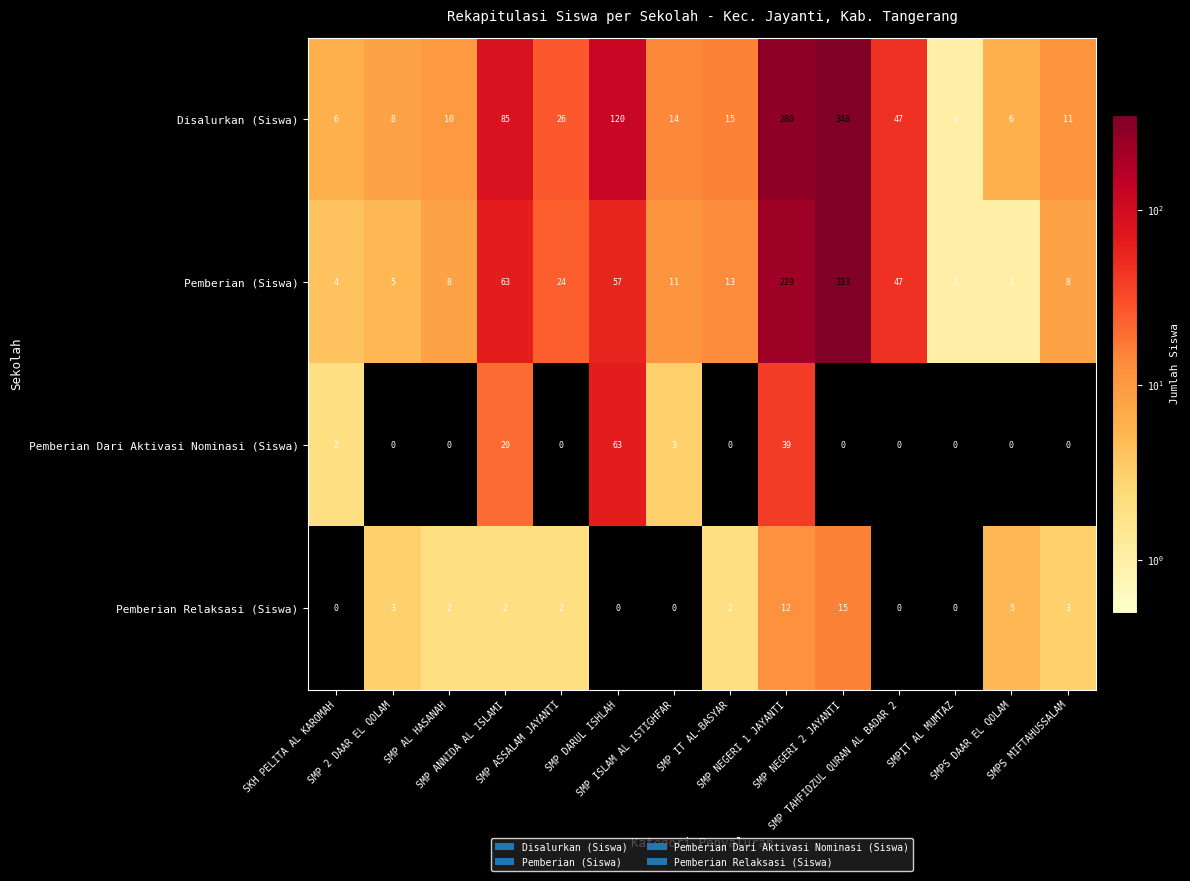

List the series in order of their peak value, lowest first.

Pemberian Relaksasi (Siswa), Pemberian Dari Aktivasi Nominasi (Siswa), Pemberian (Siswa), Disalurkan (Siswa)